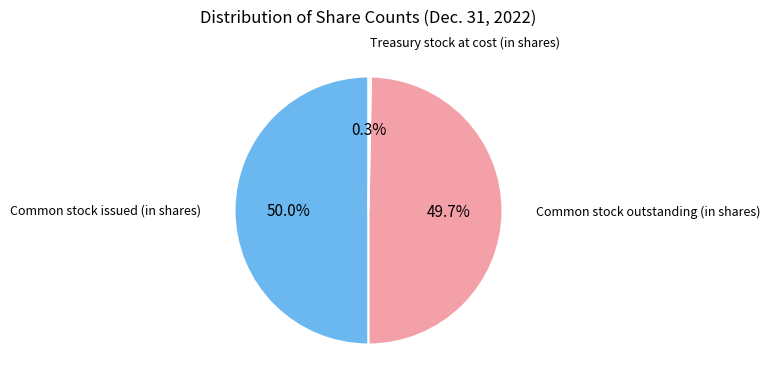

Which slice is the smallest?

Treasury stock at cost (in shares)